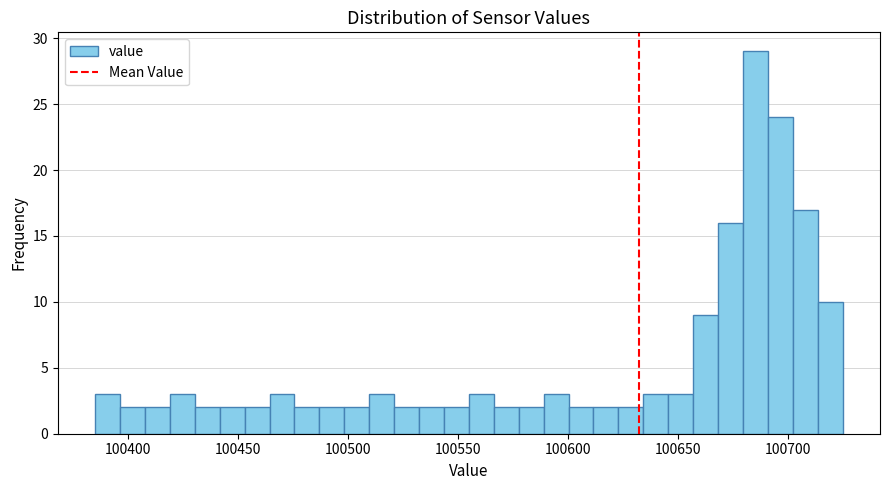

Read against the x-axis, roughly where is the centre of the tallest bar?

100685